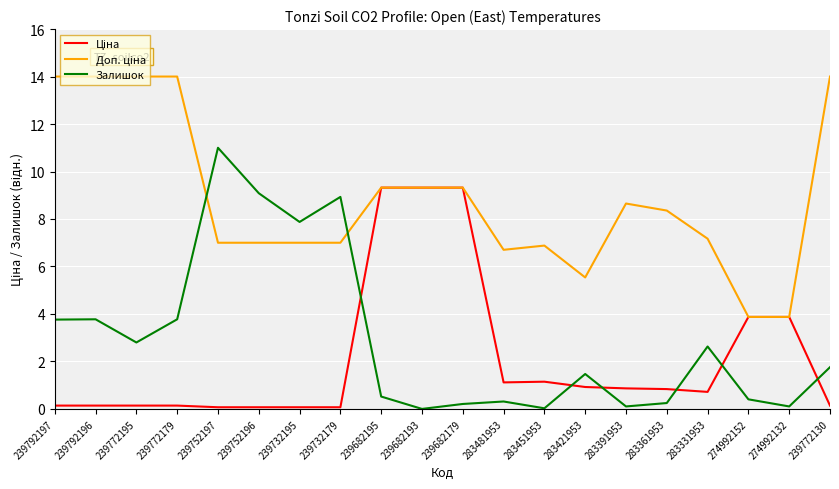

How many distinct data groups are displayed?

3